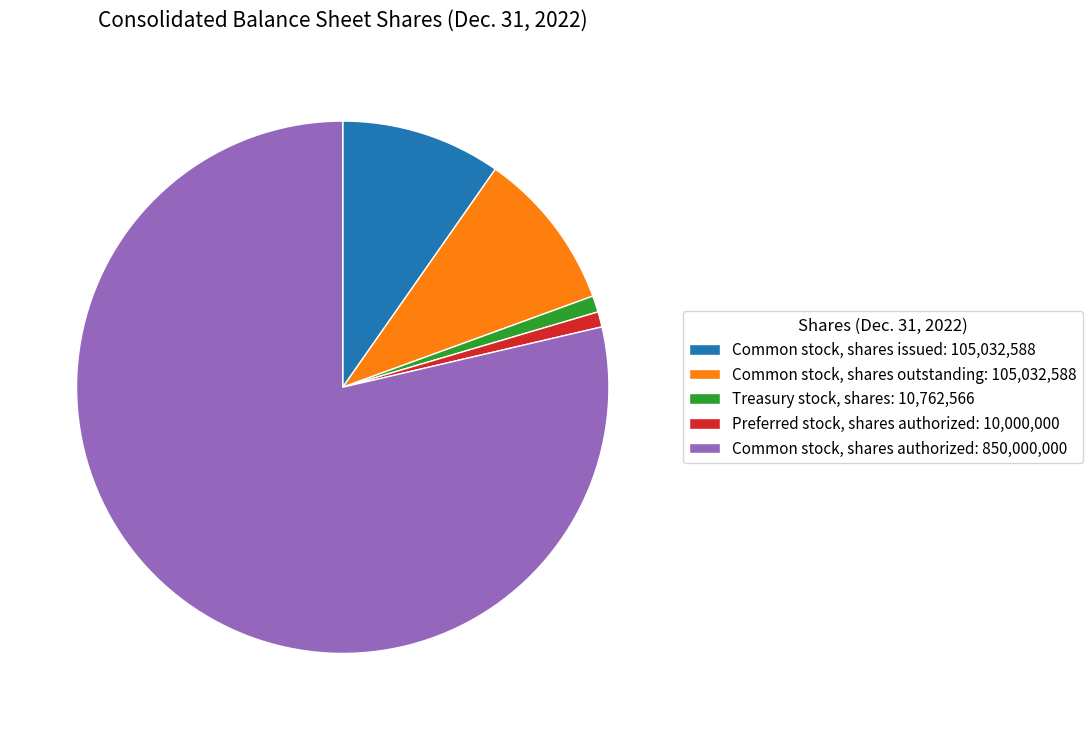

Is it true that Common stock, shares outstanding is 10% of the pie?

True